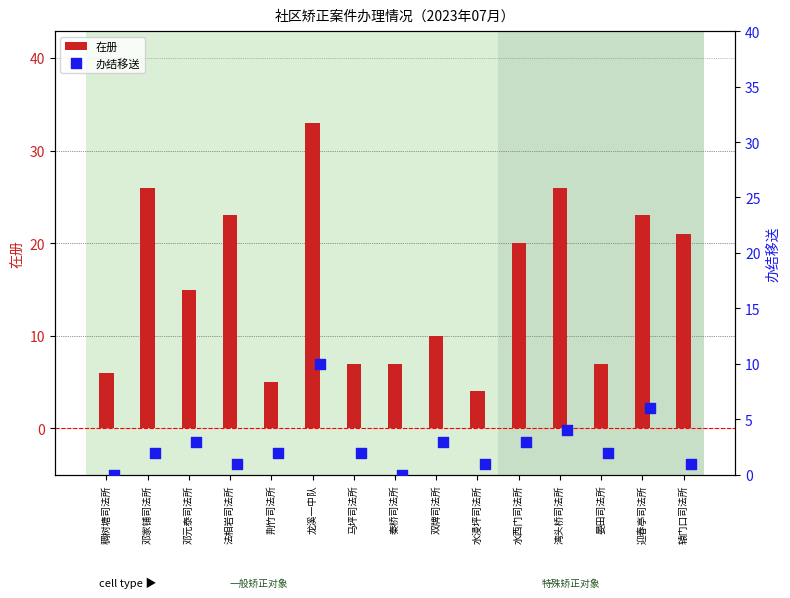

What is the highest value of the 在册 series?

33